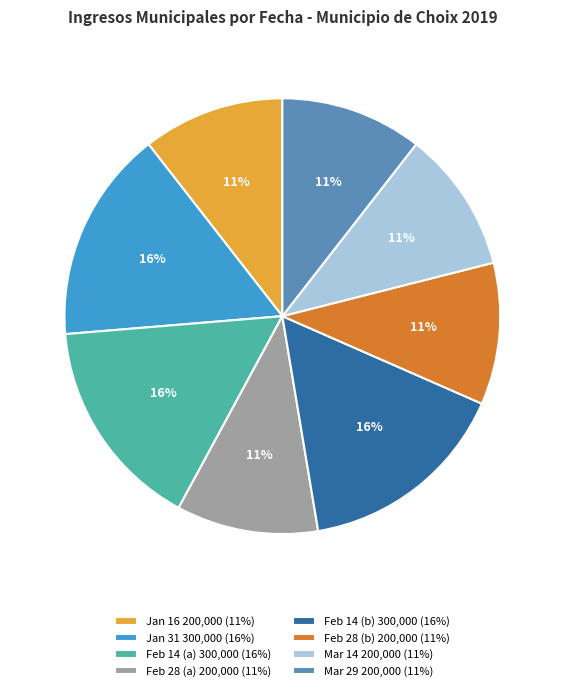

Approximately how many times larger is the value at Feb 28 (b) 200,000 (11%) compared to Jan 31 300,000 (16%)?

0.7